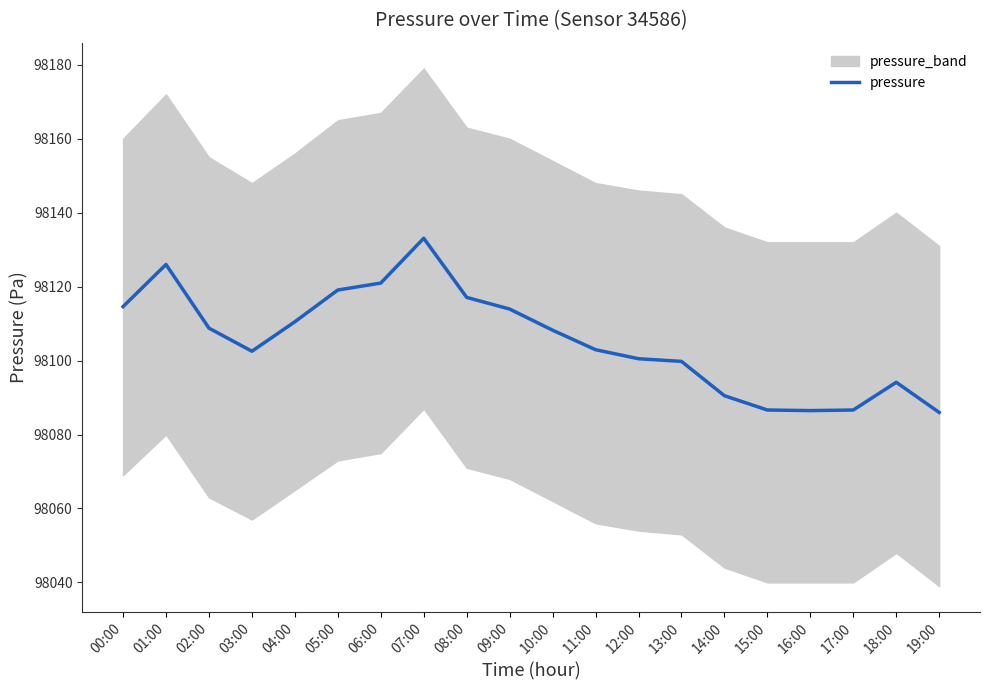

What is the change in value from 03:00 to 05:00?

+16.6